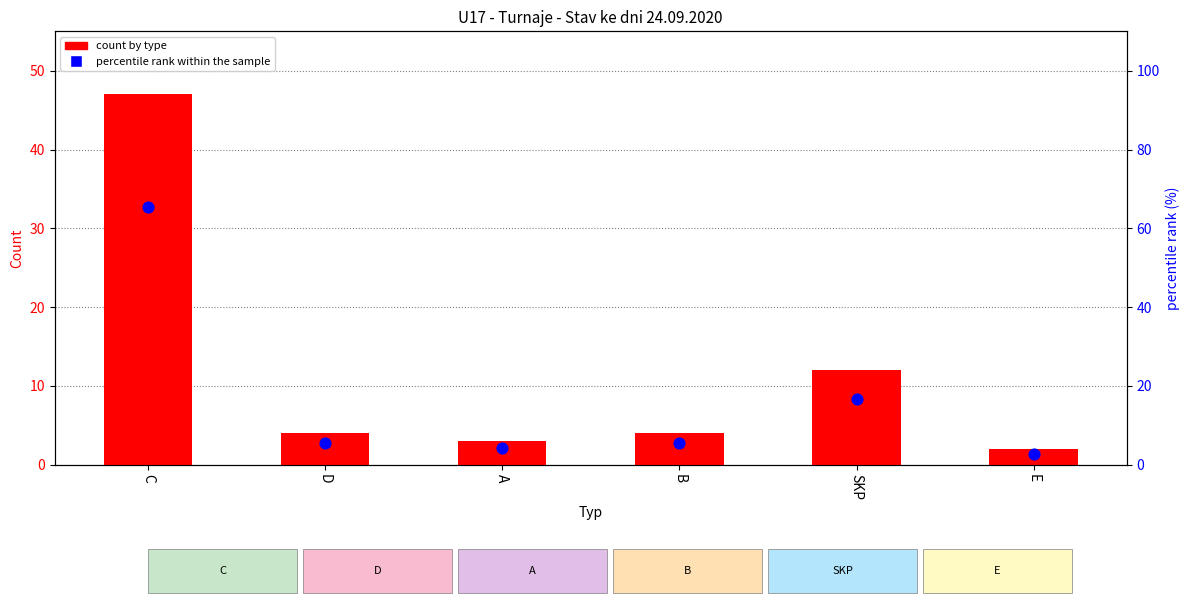

Is the value of count by type at D greater than the value of percentile rank within the sample at D?

No